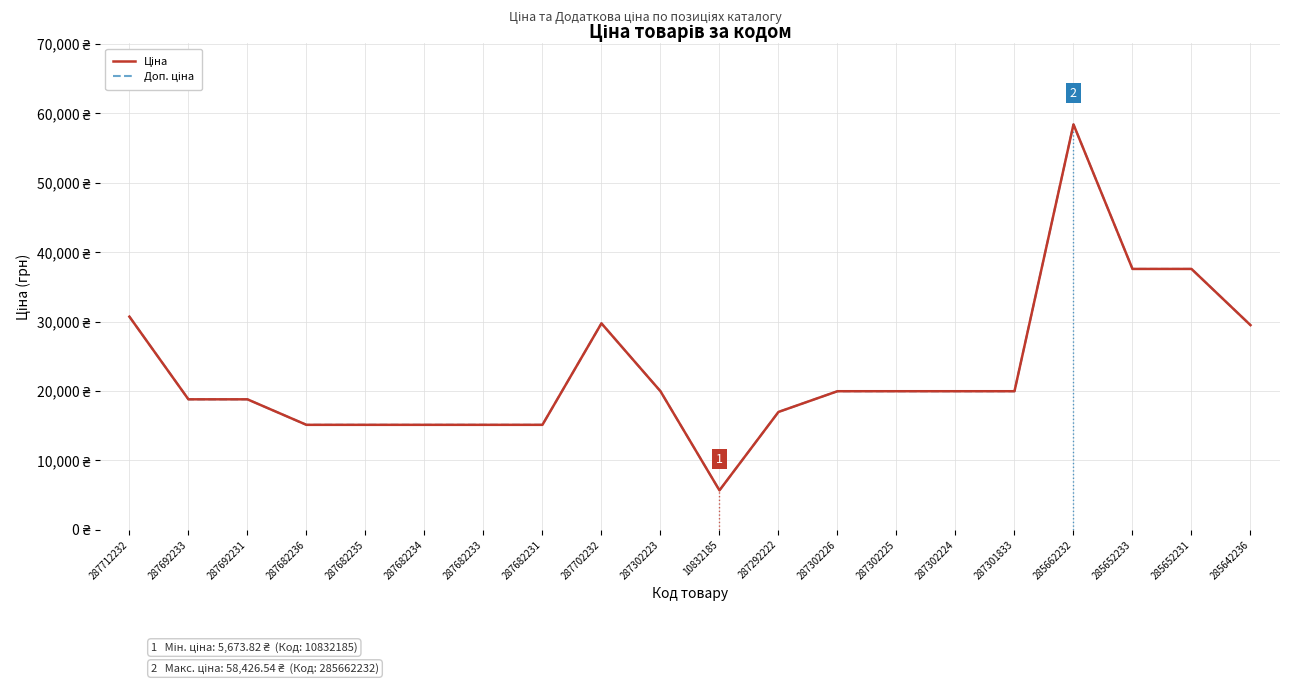

What are all the series names shown in the legend?

Ціна, Доп. ціна